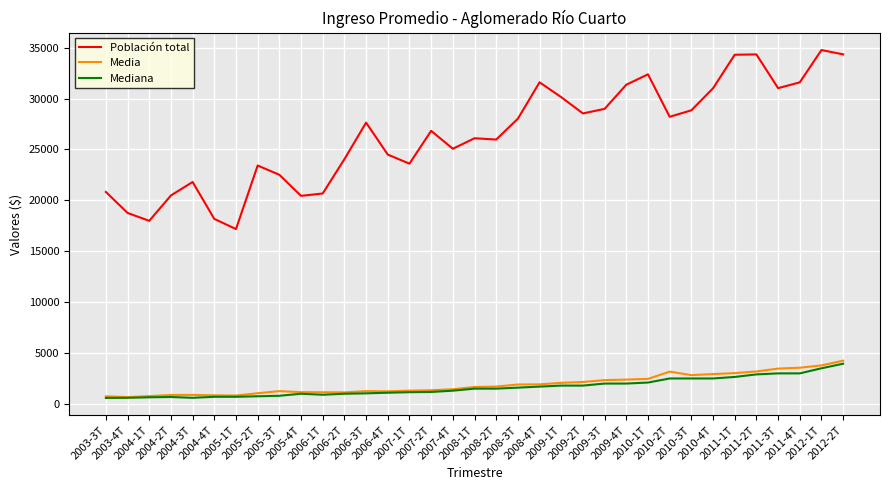

What position from the left is 2005-3T?

9